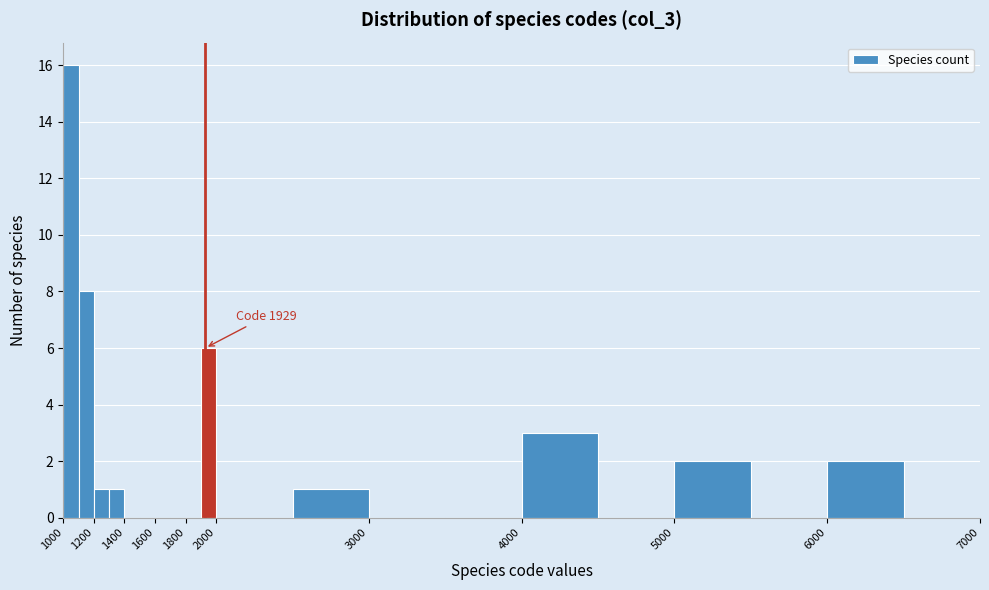

Over which range of the x-axis is the bar tallest?

1000 to 1100